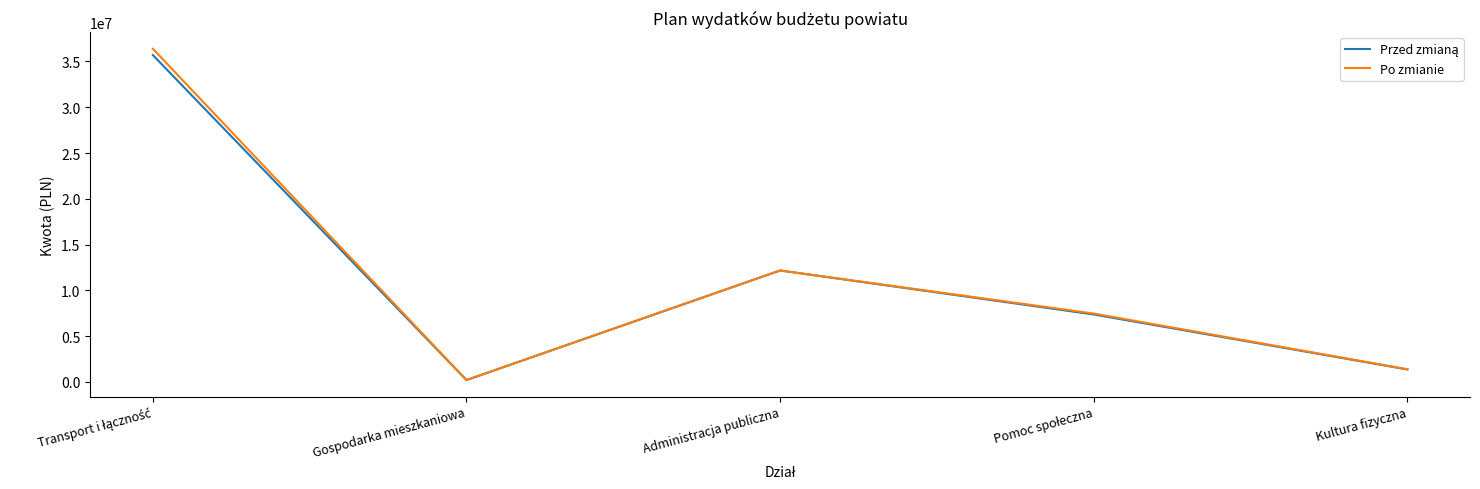

What is the total value across all series at Kultura fizyczna?

2736865